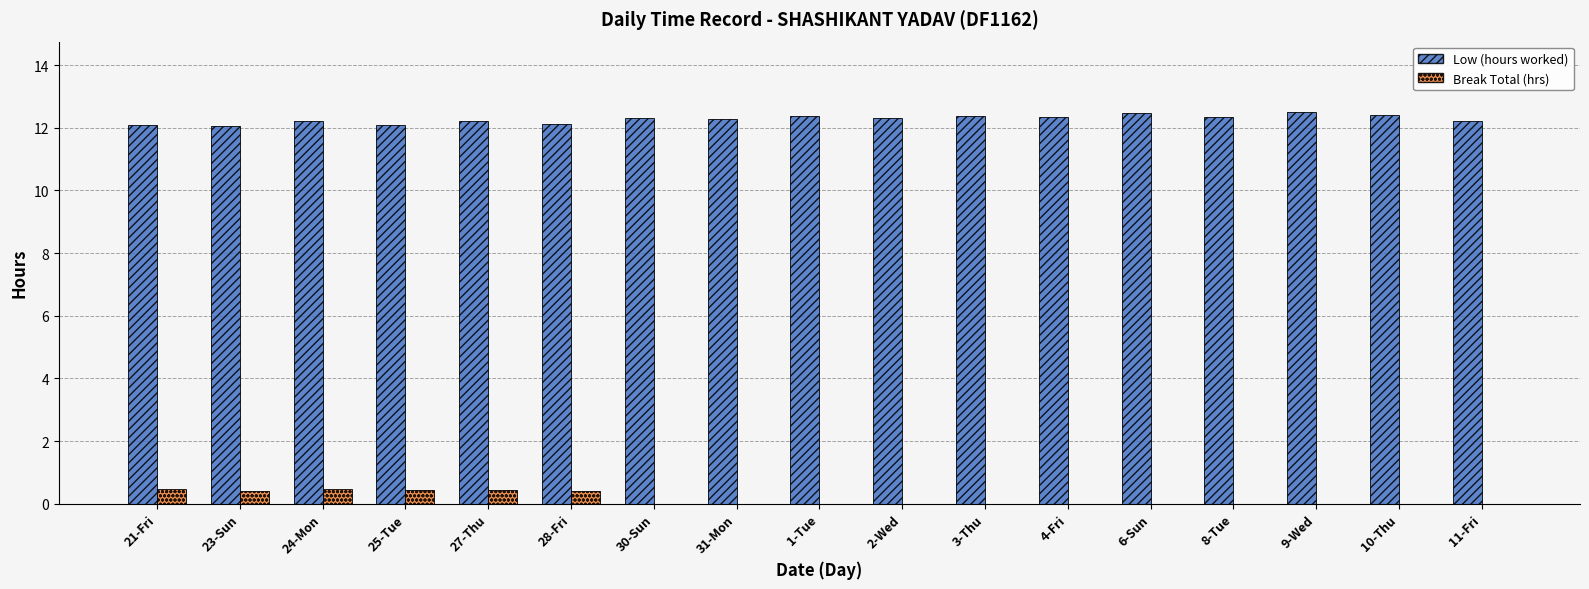

How many groups of bars are there?

17